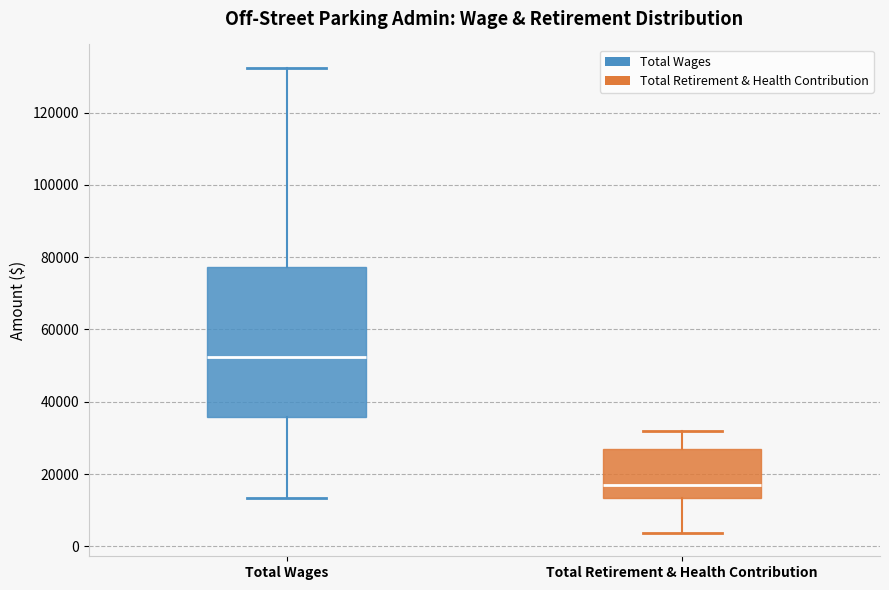

Reading left to right, read every box against the y-axis: the position of its median line, the range the box covers, and the ends of its whiskers. The values are not printed on the chart, so give them approximately, as read against the axis.

Total Wages: median 52000, box 36000 to 78000, whiskers 14000 to 132000
Total Retirement & Health Contribution: median 16000, box 14000 to 26000, whiskers 4000 to 32000